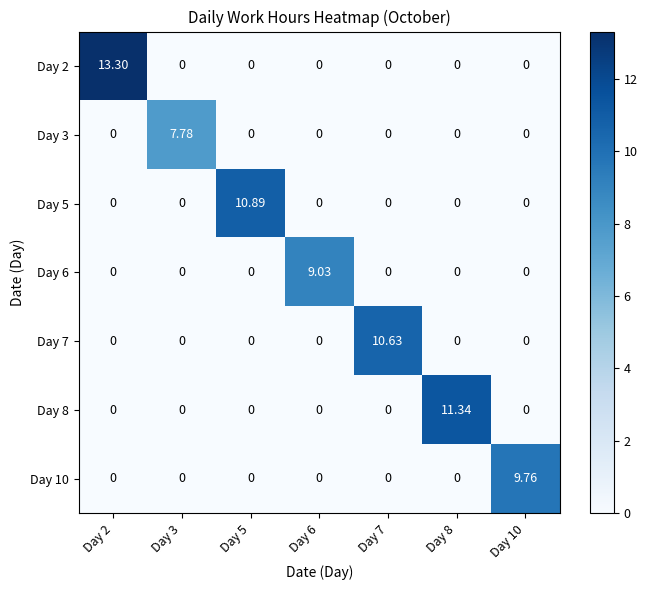

At how many categories does at least one series exceed 5?

7